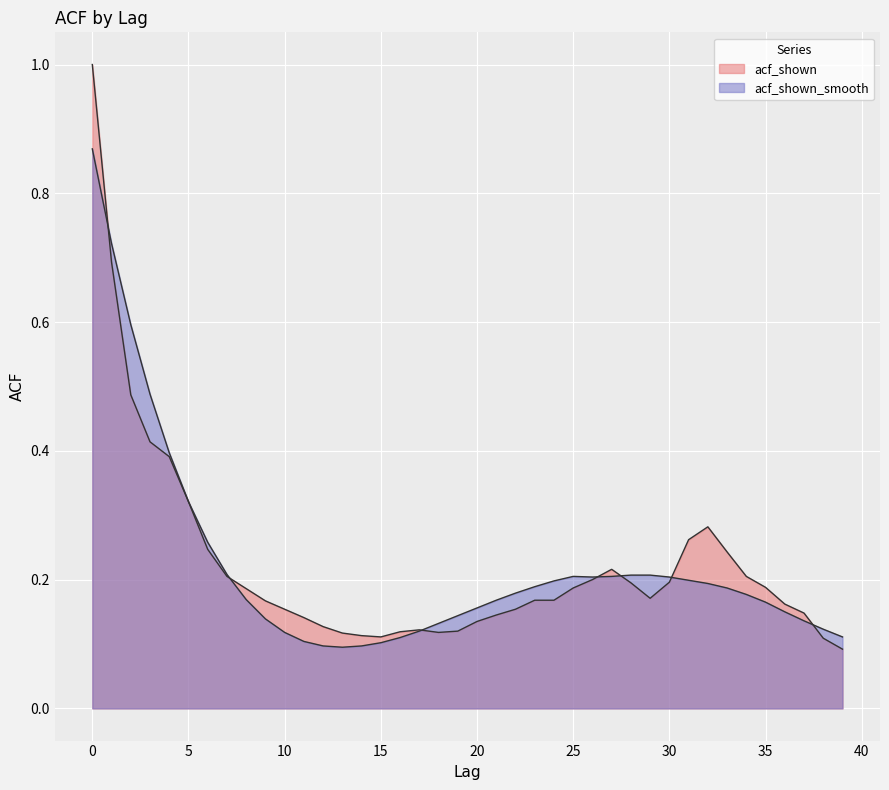

What is the difference between the second highest and second lowest values in the acf_shown_smooth series?

0.6